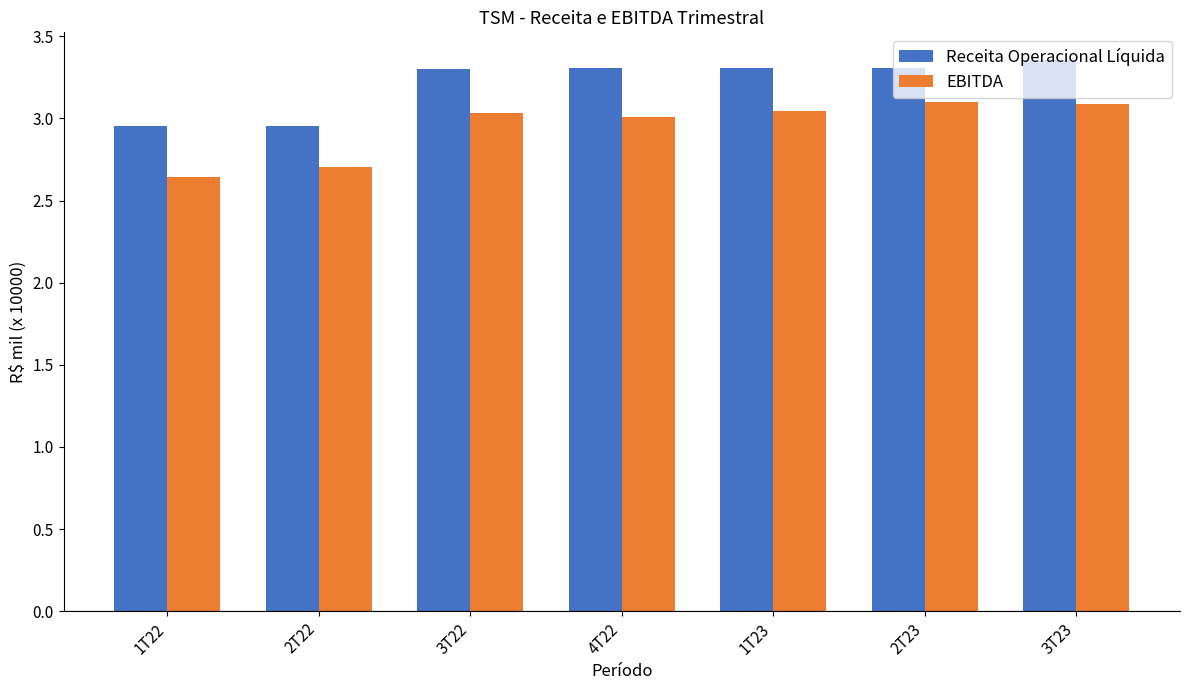

What are all the series names shown in the legend?

Receita Operacional Líquida, EBITDA